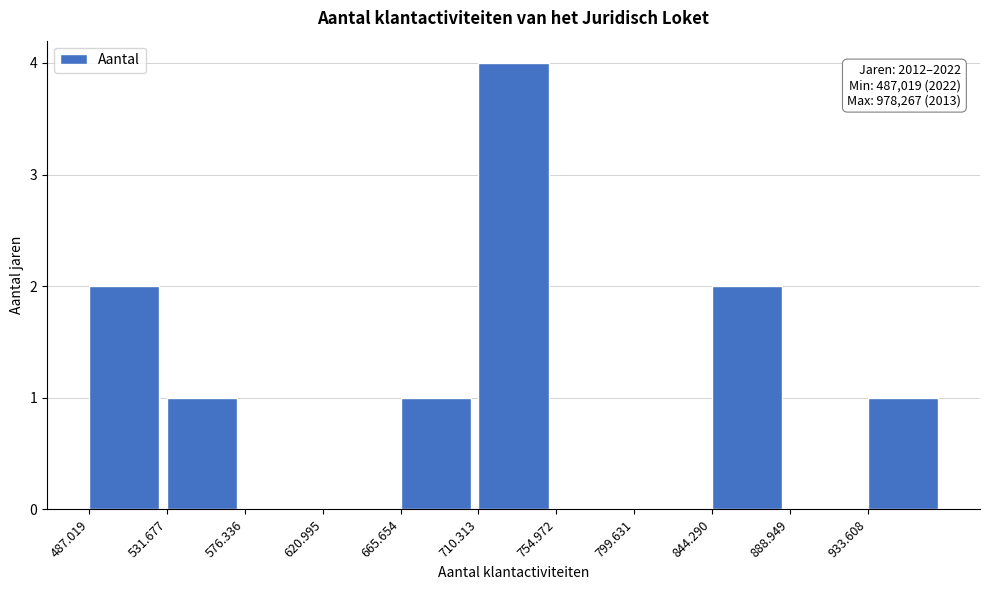

Reading left to right, transcribe all the data shown in this chart.

487.019=2	531.677=1	576.336=0	620.995=0	665.654=1	710.313=4	754.972=0	799.631=0	844.290=2	888.949=0	933.608=1